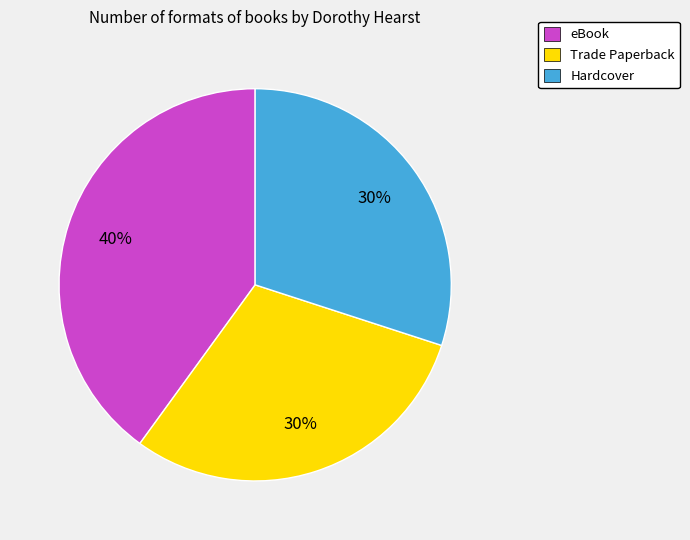

How many slices are in this pie chart?

3